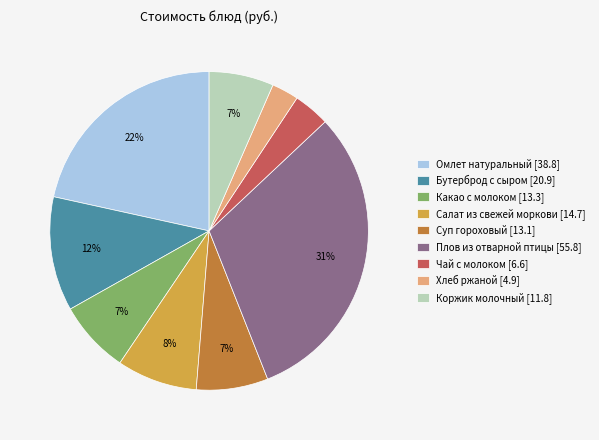

Is the sum of Бутерброд с сыром and Суп гороховый greater than half?

No